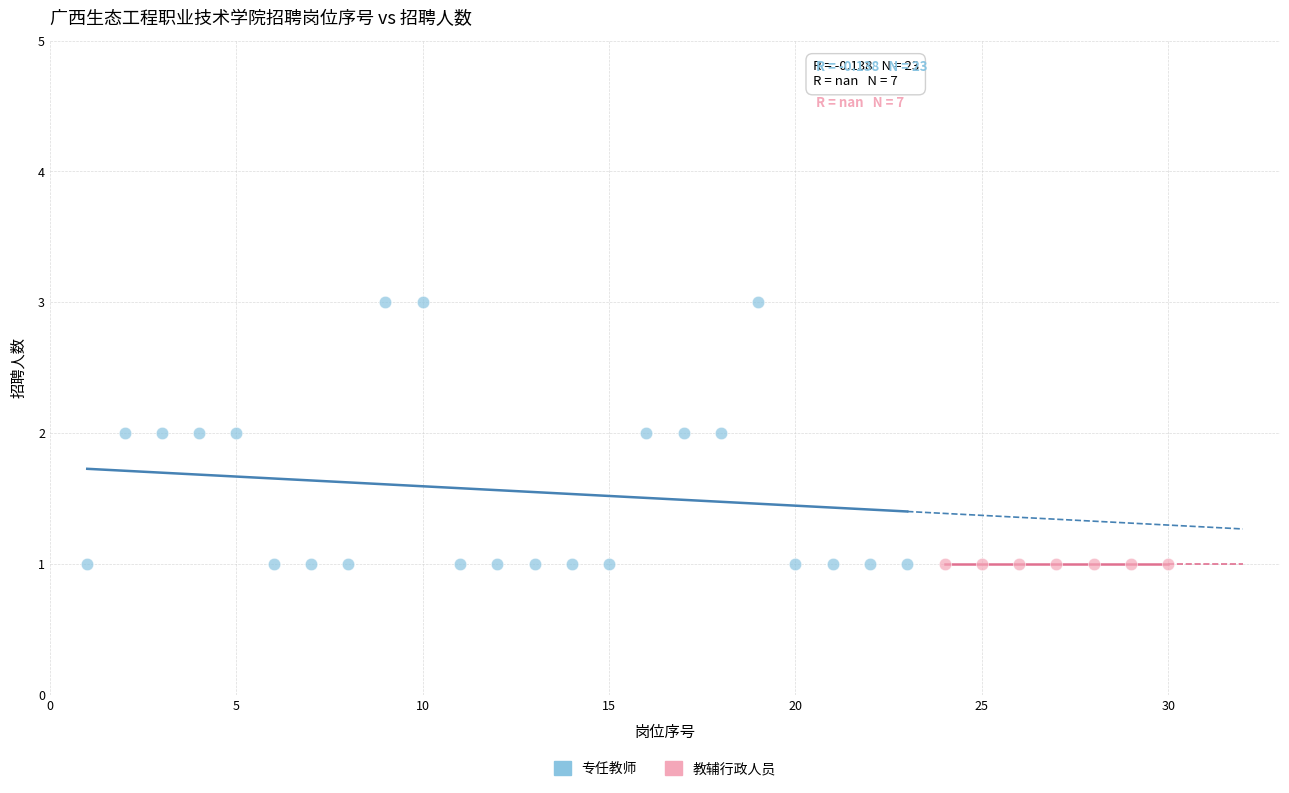

Which series contains the highest Y value?

专任教师